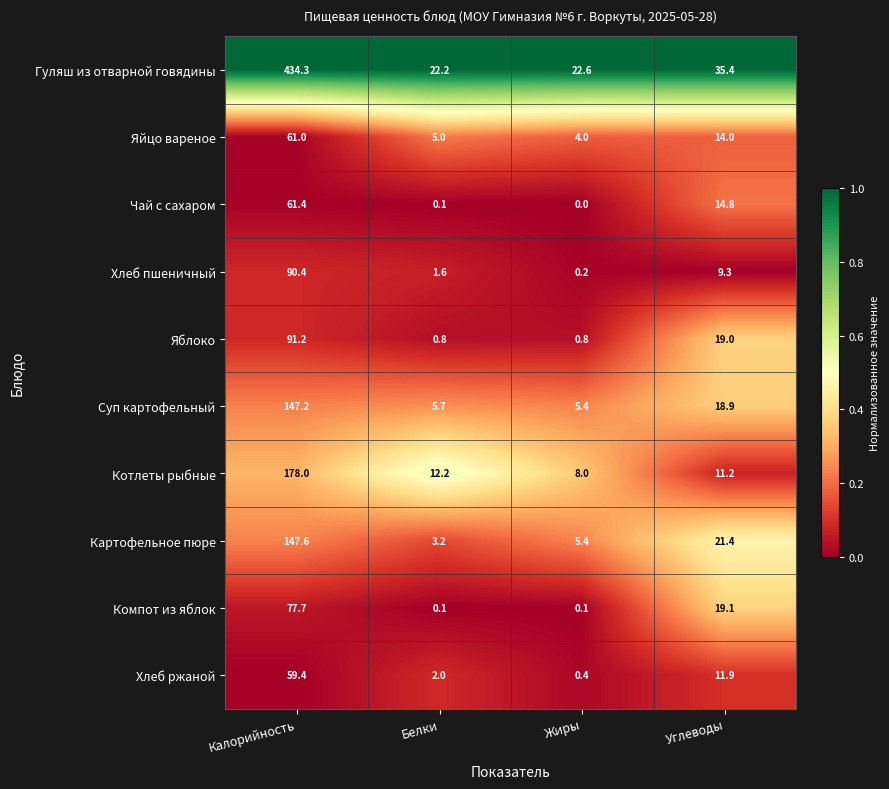

At which label is Хлеб ржаной closest to 29?

Углеводы